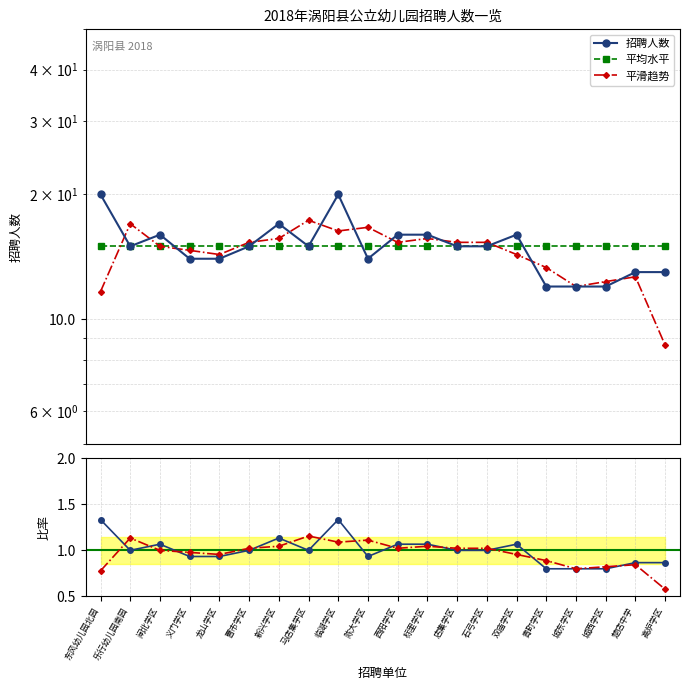

How many lines are shown in the chart?

5